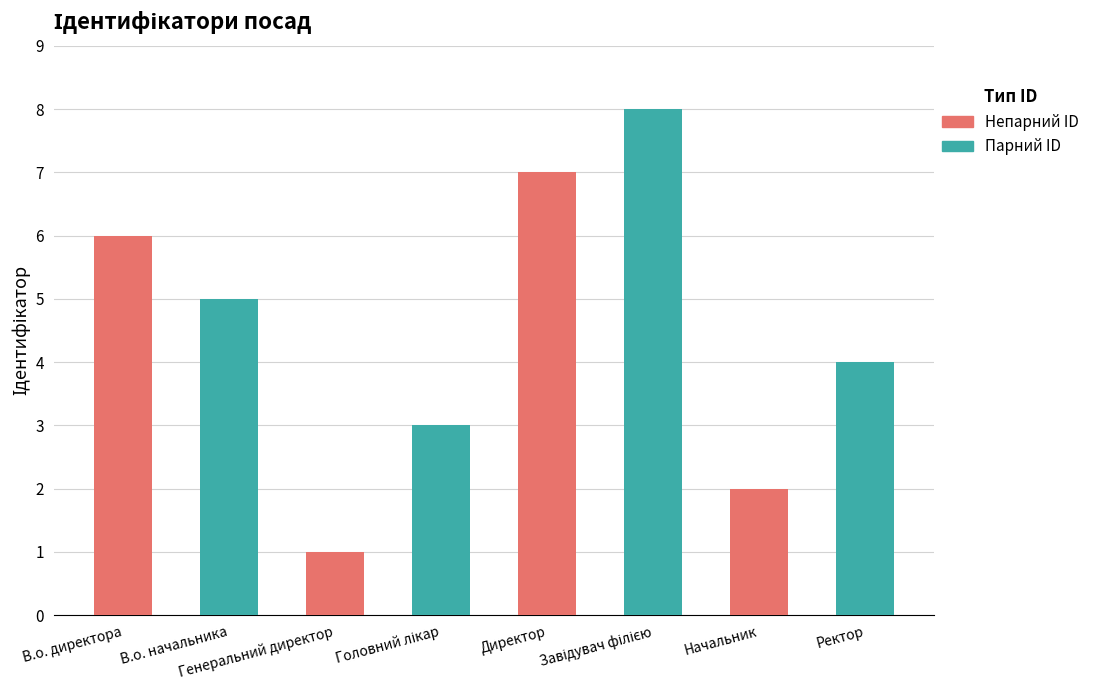

True or false: the data shows 2 at В.о. директора.

False